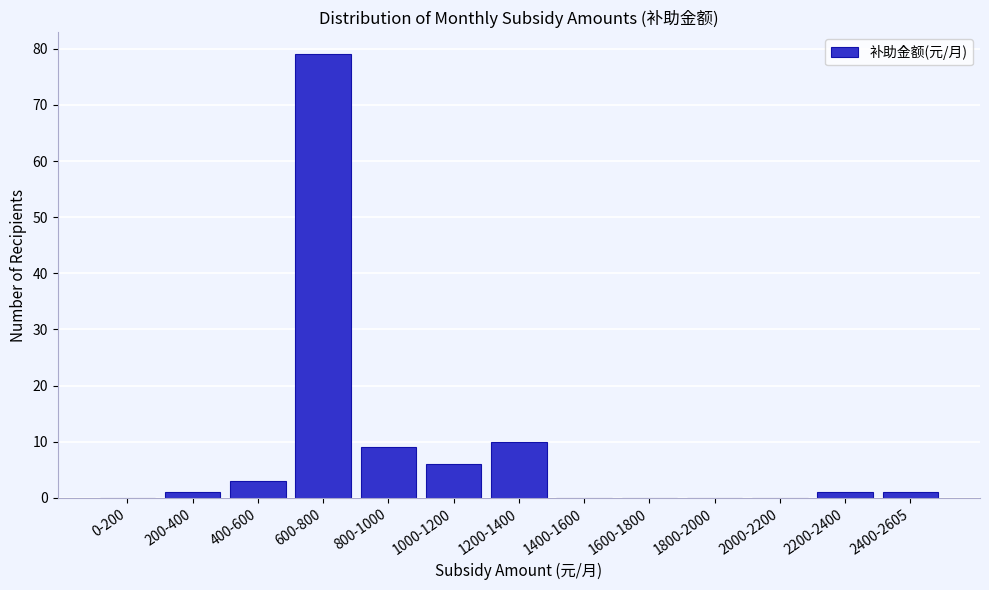

Reading left to right, what are all the values shown in this chart?

0-200=0	200-400=1	400-600=3	600-800=79	800-1000=9	1000-1200=6	1200-1400=10	1400-1600=0	1600-1800=0	1800-2000=0	2000-2200=0	2200-2400=1	2400-2605=1